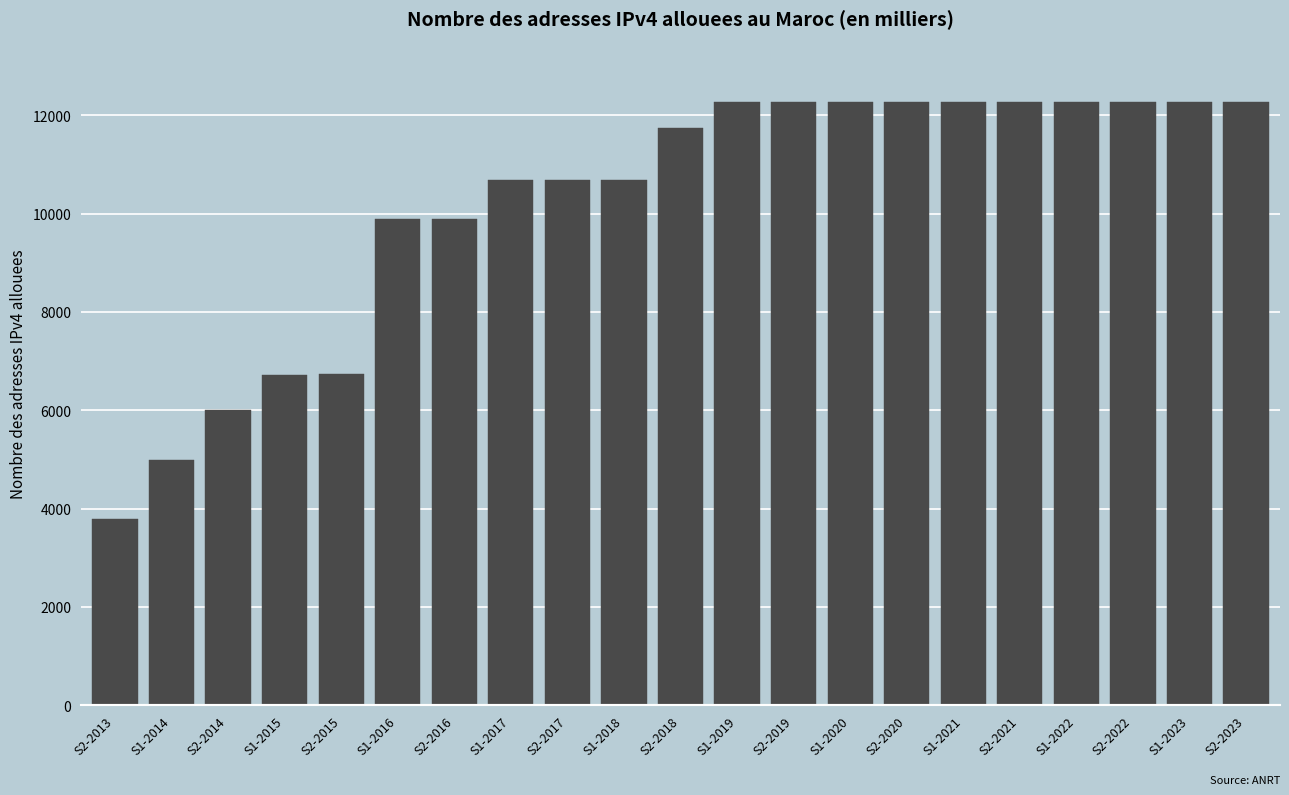

What is the smallest value displayed?

3800